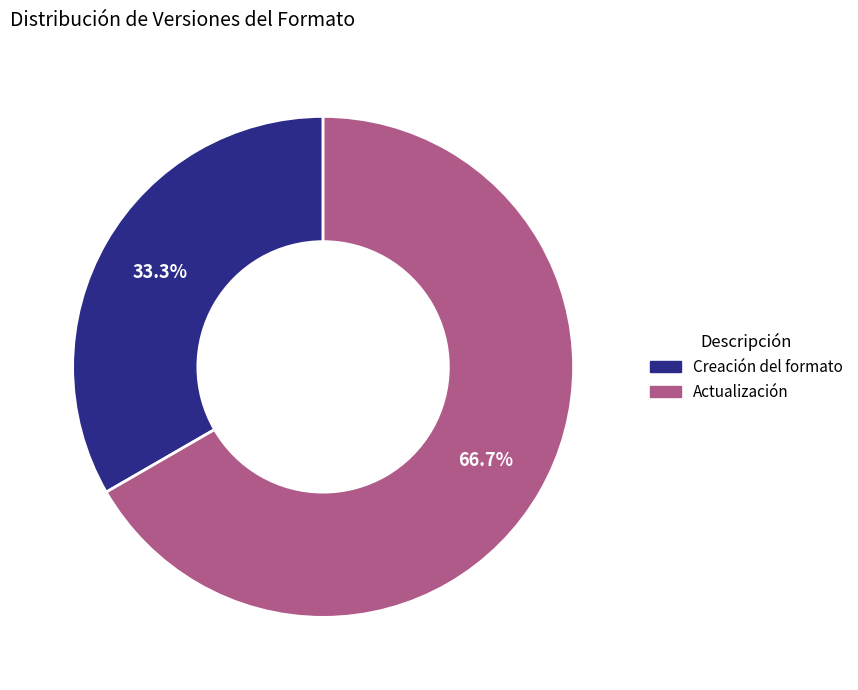

To the nearest percent, what percentage of the pie is Actualización?

67%